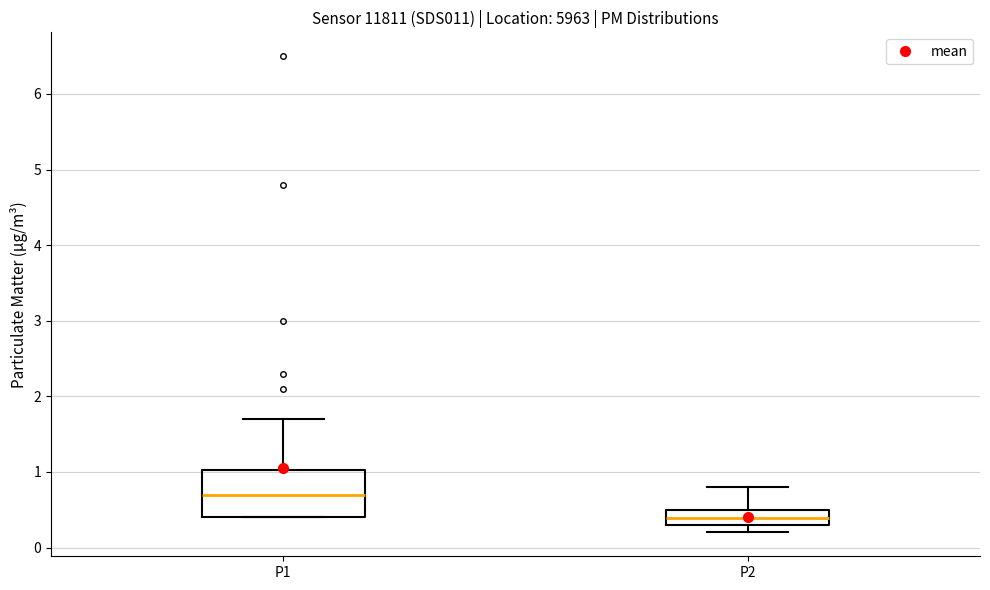

Which box's median line is the highest?

P1